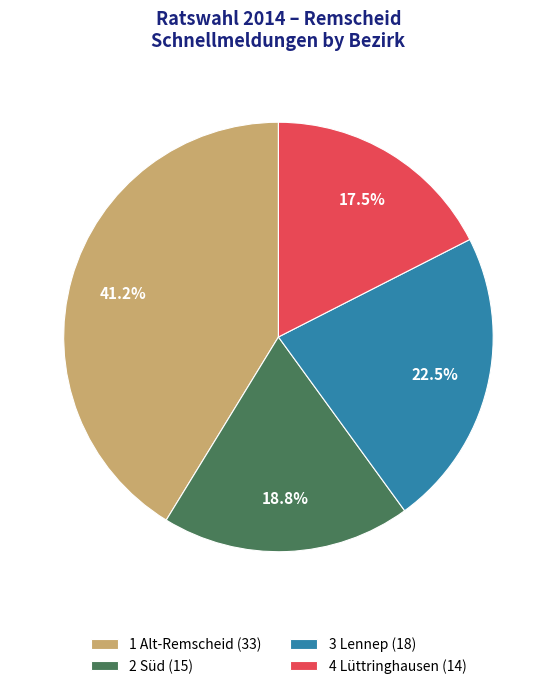

Which slice is the smallest?

4 Lüttringhausen